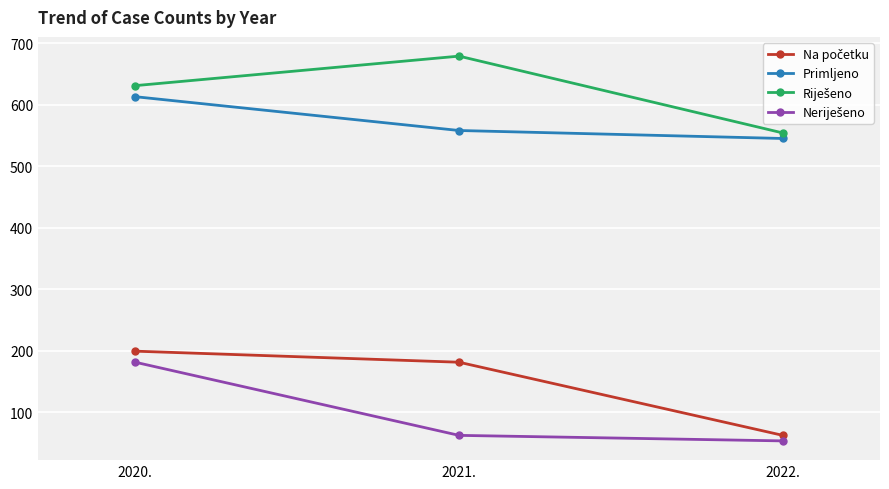

What is the highest value of the Primljeno series?

613